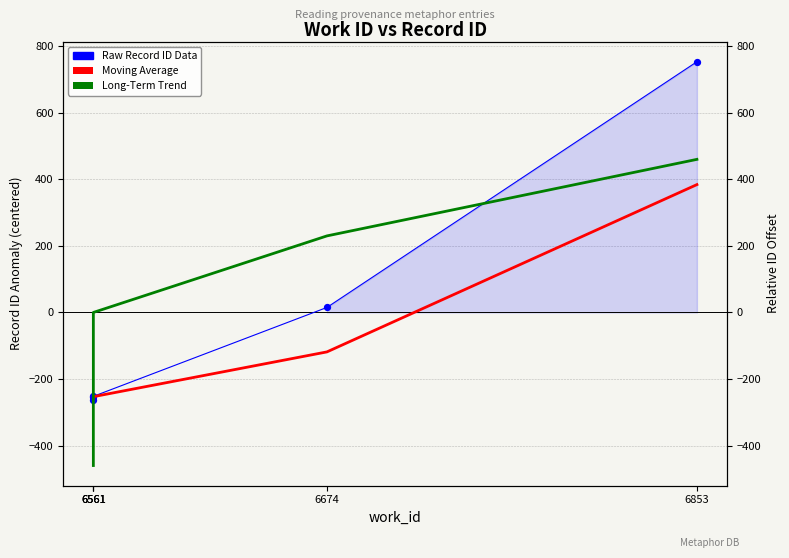

Between 6853 and 6674, which is larger?

6853